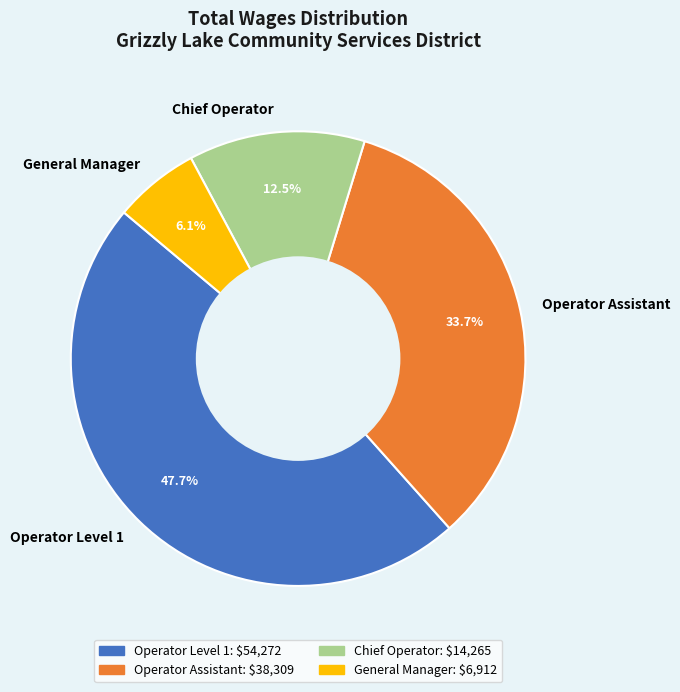

Does any single category account for the majority?

No